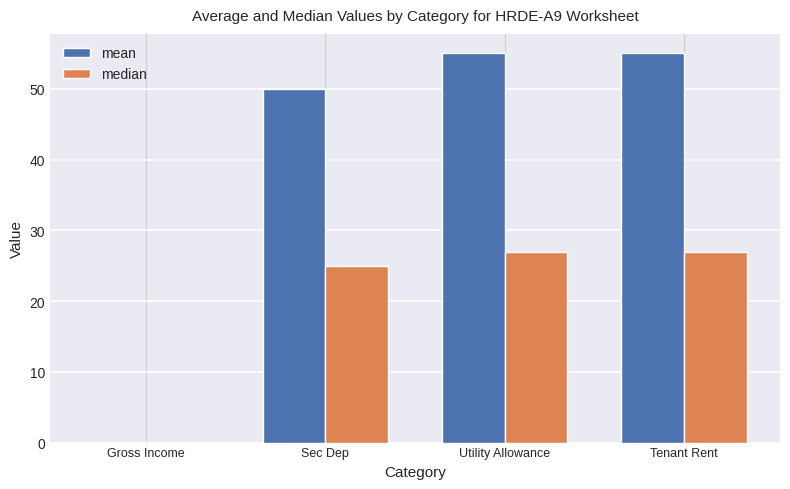

Which series has the widest spread of values?

mean